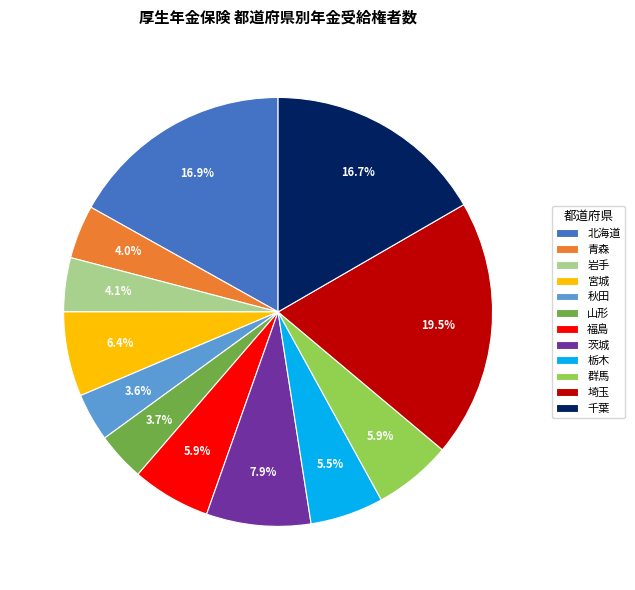

The 茨城 slice represents 8% of the pie. True or false?

True